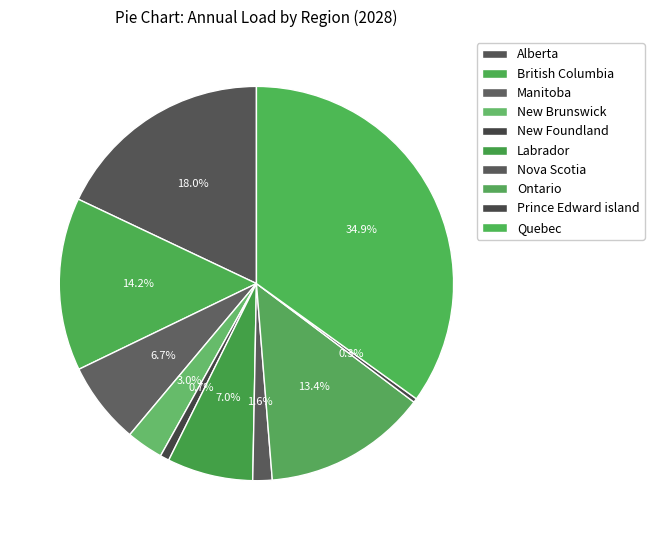

Is it true that New Brunswick is 3% of the pie?

True